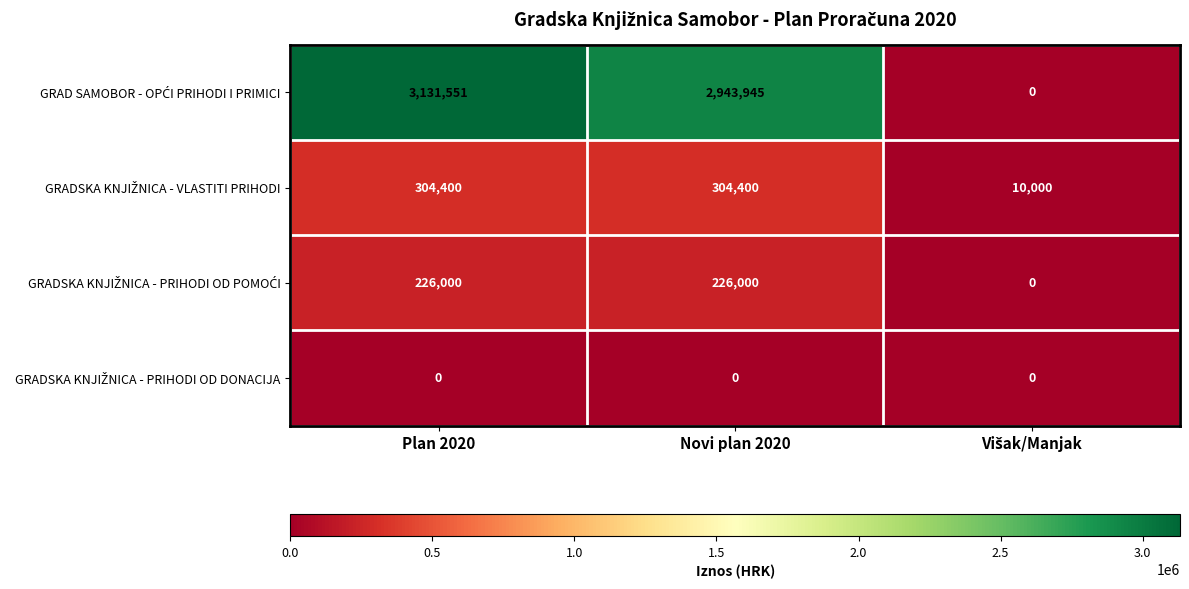

What is the total value across all series at Novi plan 2020?

3474345